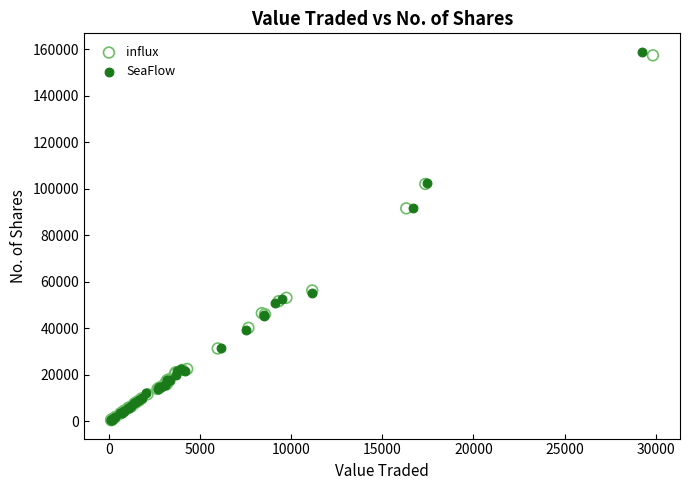

Which series has the largest Y range (max minus min)?

SeaFlow